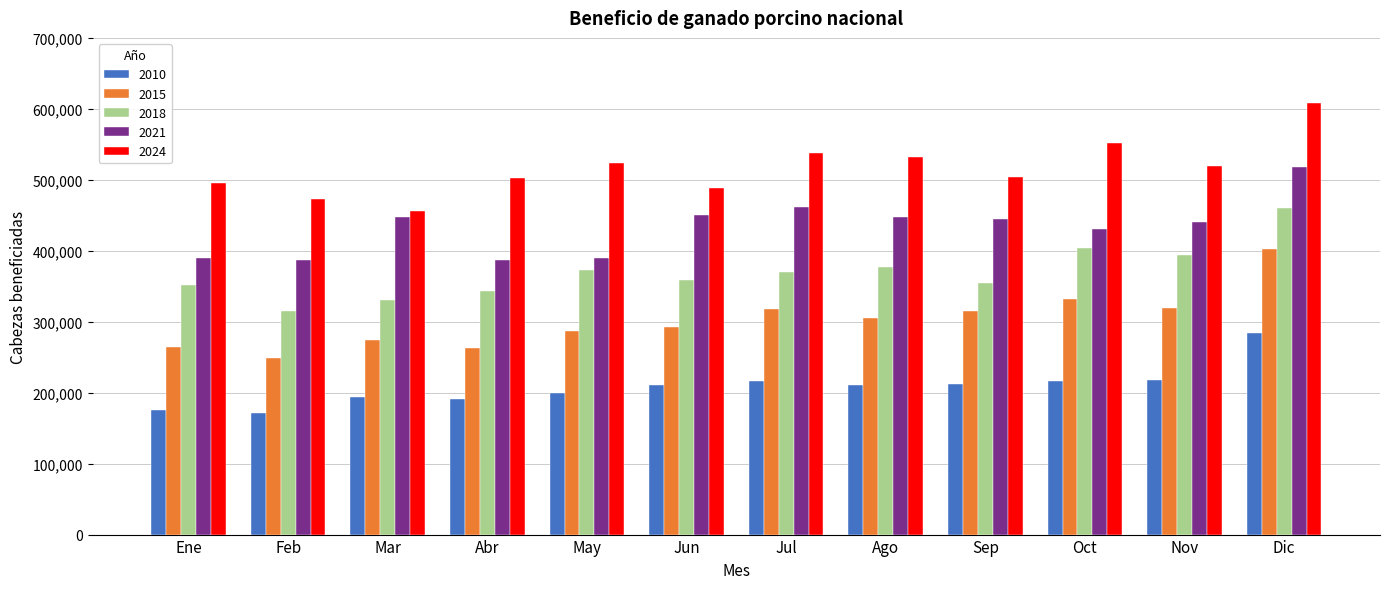

What is the label of the 10th bar from the left?

Oct